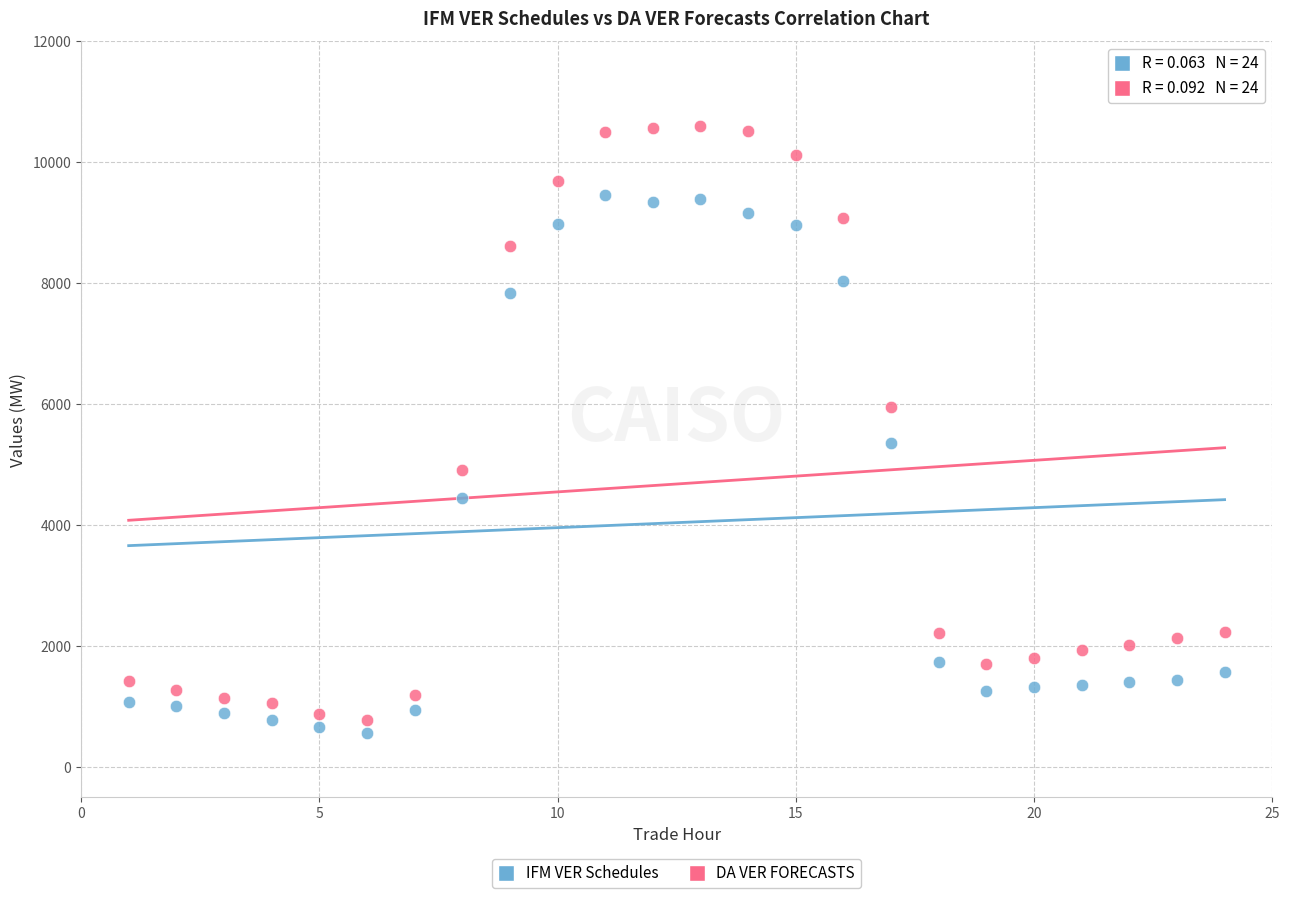

Across all data points, what is the range of X values (max minus min)?

23.0